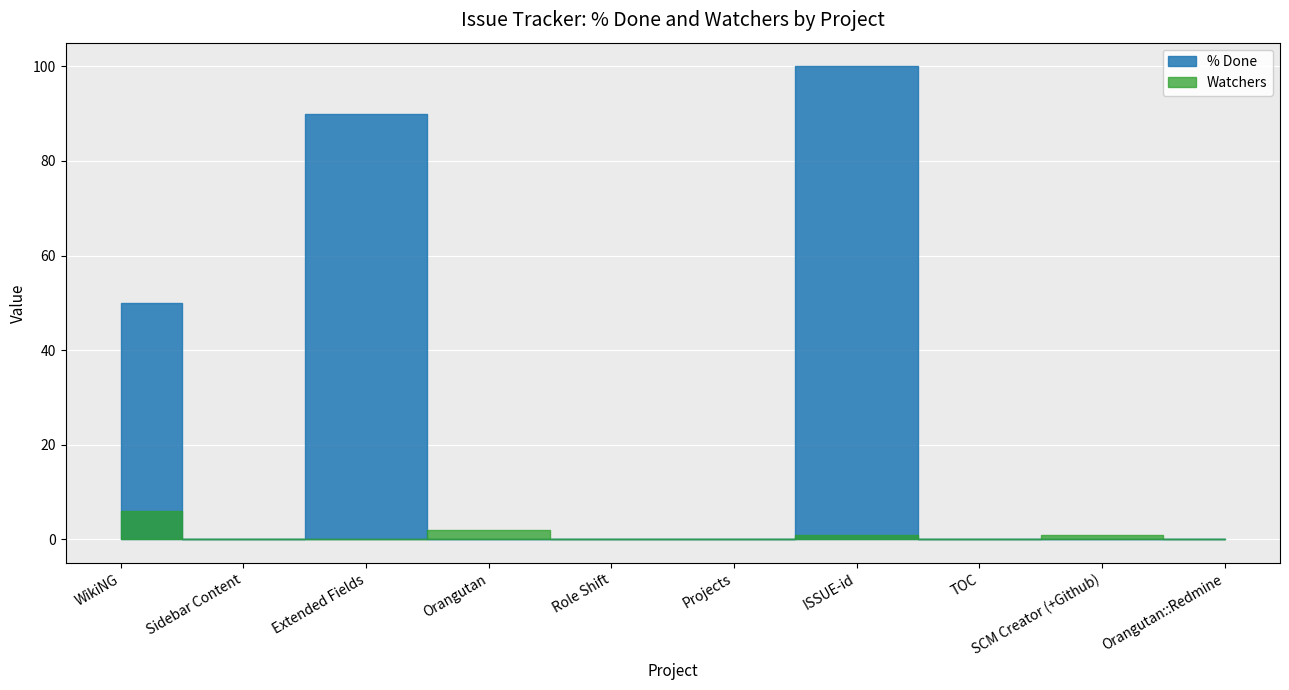

Rank the series at Sidebar Content from lowest to highest value.

% Done, Watchers